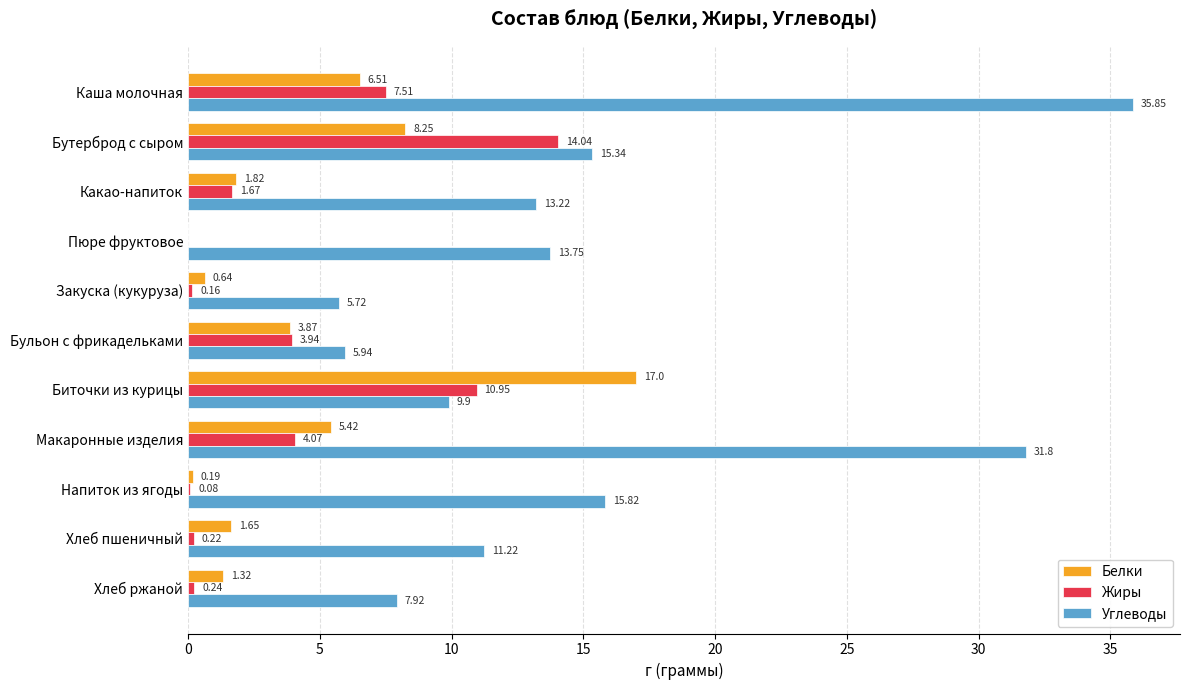

Where is Белки nearest to the value 8?

Бутерброд с сыром